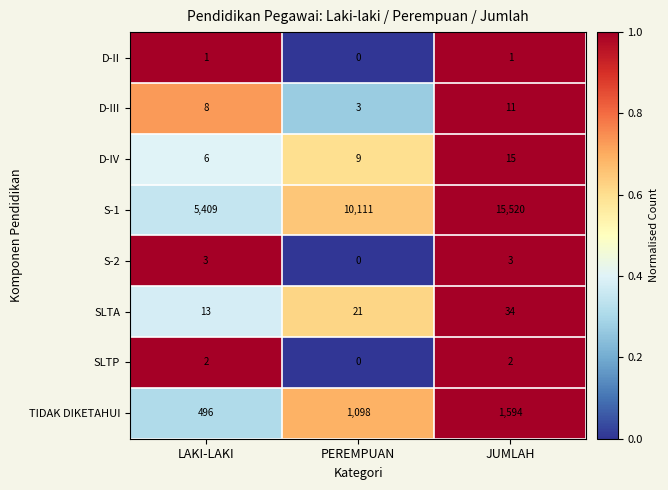

How many data points in S-2 are less than 3?

1